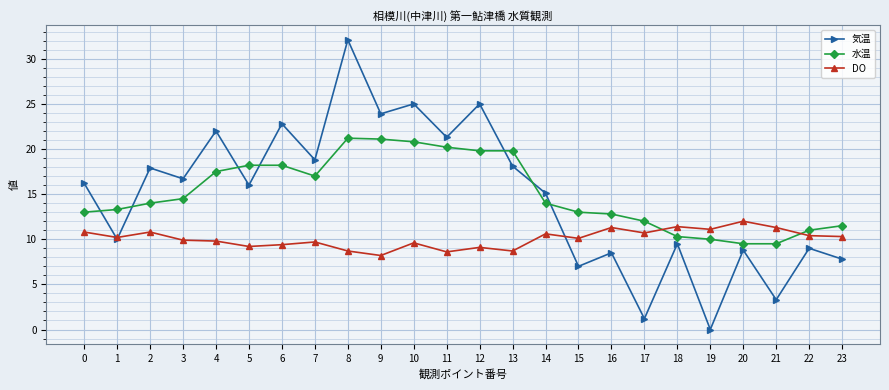

List the series in order of their peak value, lowest first.

DO, 水温, 気温